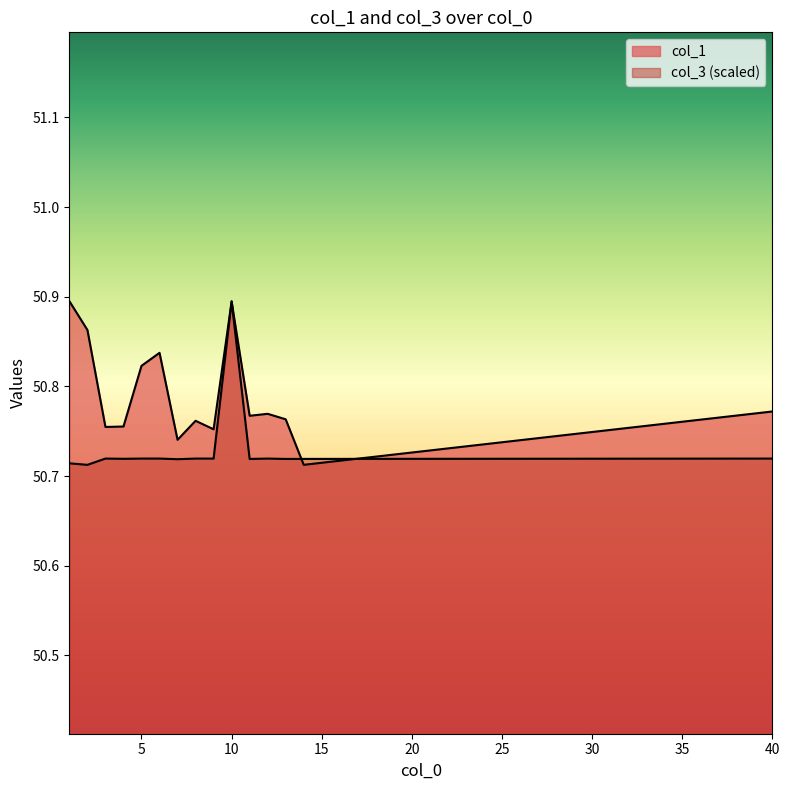

Does the chart display data point markers on the line(s)?

No